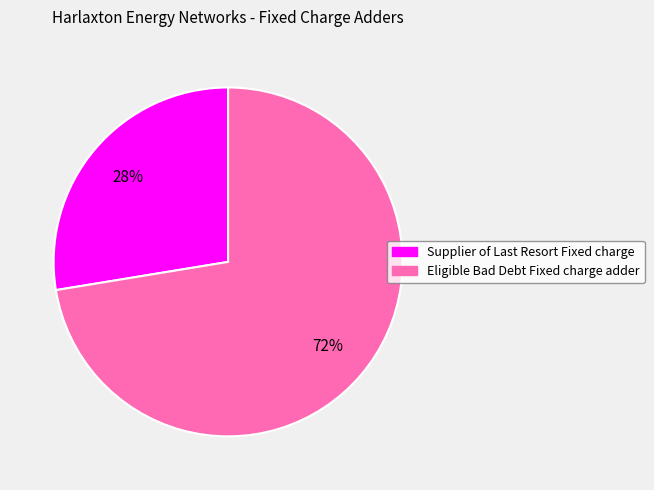

The Eligible Bad Debt Fixed charge adder slice represents 72% of the pie. True or false?

True